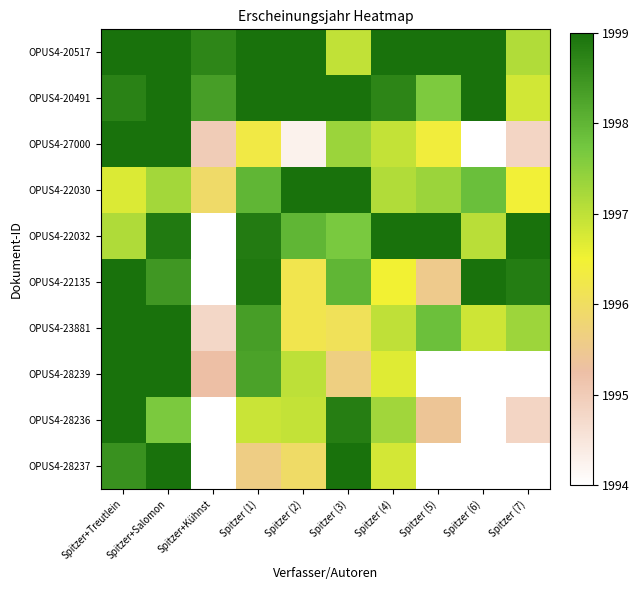

Rank the series at Spitzer (7) from highest to lowest value.

OPUS4-22032, OPUS4-22135, OPUS4-23881, OPUS4-20517, OPUS4-20491, OPUS4-22030, OPUS4-27000, OPUS4-28236, OPUS4-28239, OPUS4-28237